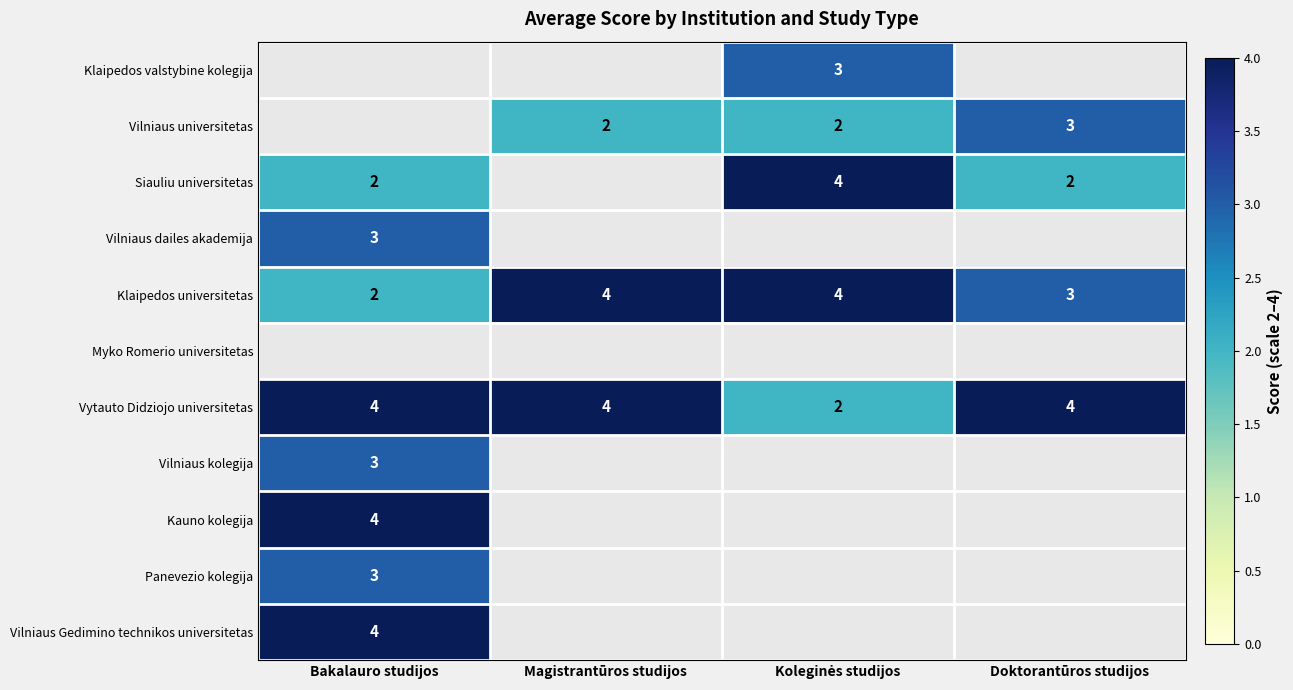

The Klaipedos universitetas series shows 3 at Doktorantūros studijos. True or false?

True